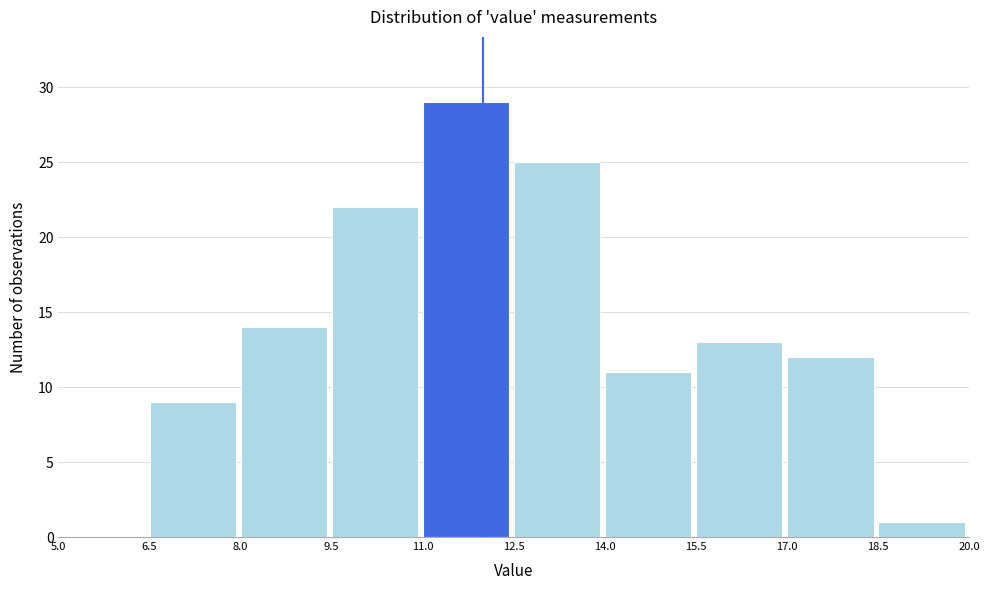

Reading left to right, transcribe this chart: for each bar, give the range it covers on the x-axis and its height. The values are not printed on the chart, so give them approximately, as read against the axis.

5.0 to 6.5: 0
6.5 to 8.0: 9
8.0 to 9.5: 14
9.5 to 11.0: 22
11.0 to 12.5: 29
12.5 to 14.0: 25
14.0 to 15.5: 11
15.5 to 17.0: 13
17.0 to 18.5: 12
18.5 to 20.0: 1